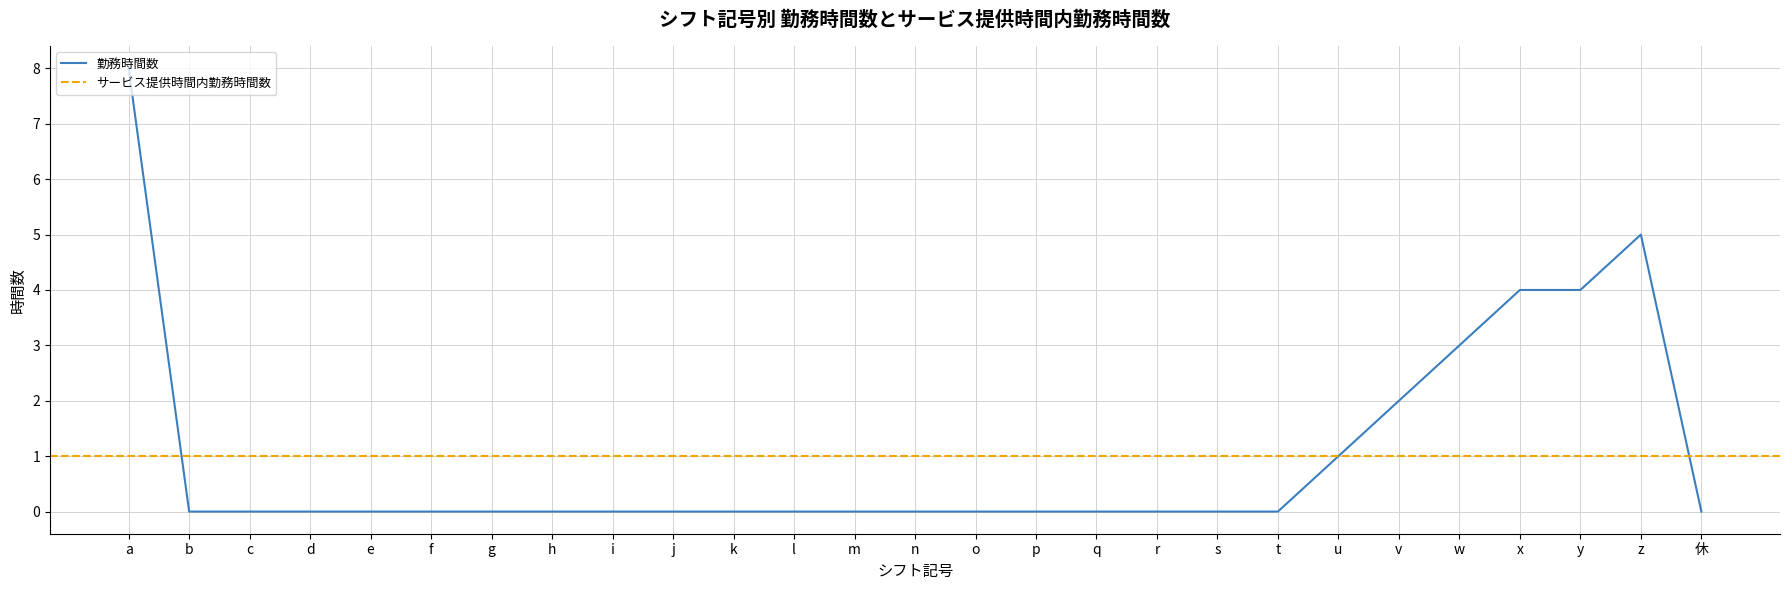

Rank the categories by value from highest to lowest.

a, z, x, y, w, v, u, b, c, d, e, f, g, h, i, j, k, l, m, n, o, p, q, r, s, t, 休